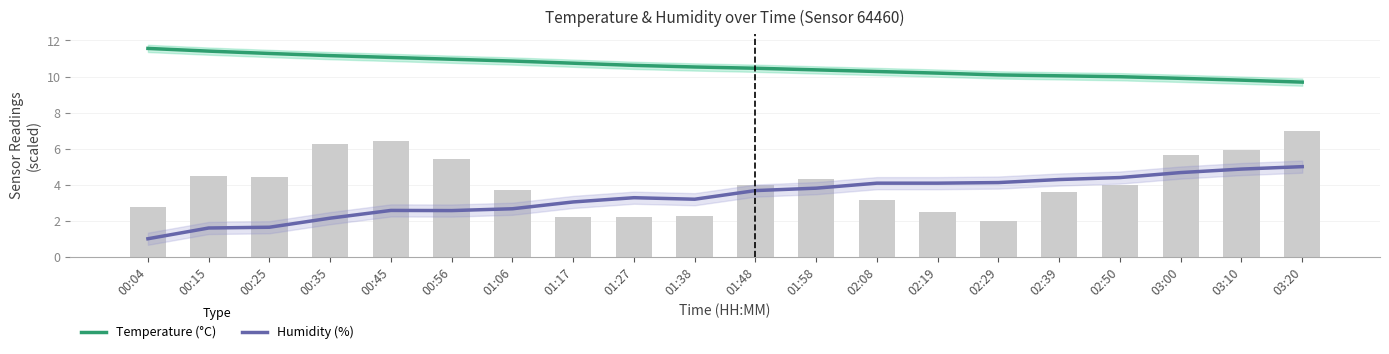

Which series has the largest total across all categories?

Temperature (°C)